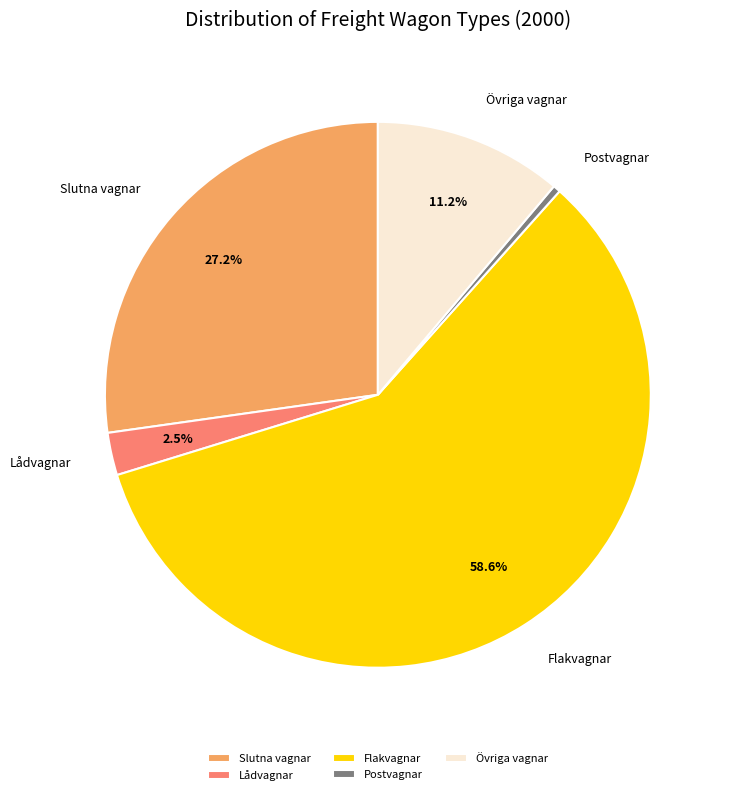

Is Postvagnar the majority of the pie?

No